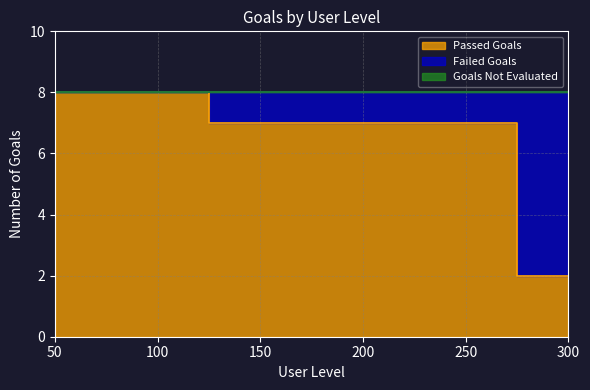

Is it true that Failed Goals equals -2 at 50?

False